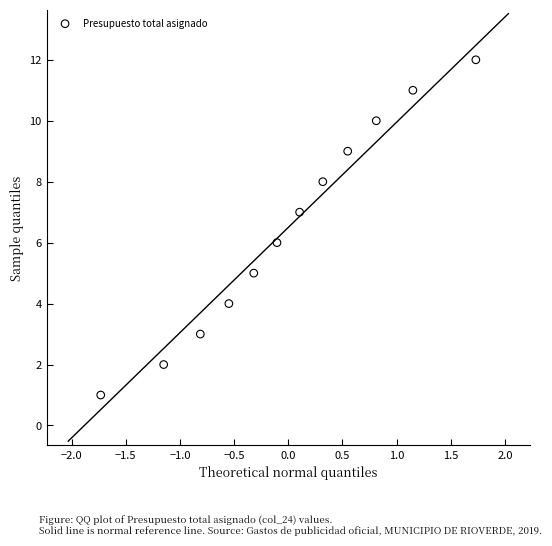

What is the range of Y values (max minus min)?

11